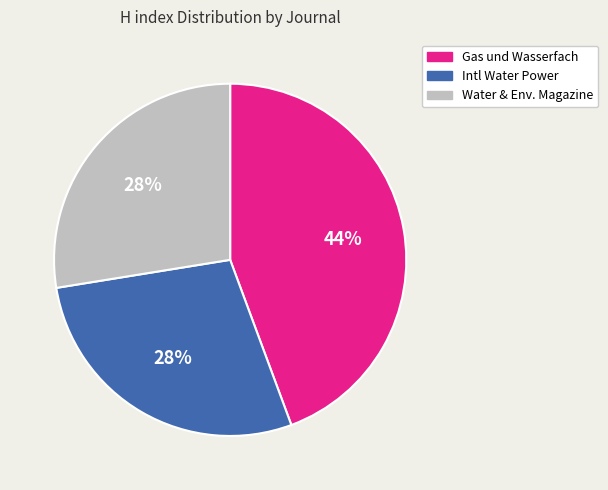

What percentage is the Intl Water Power slice, to the nearest percent?

28%